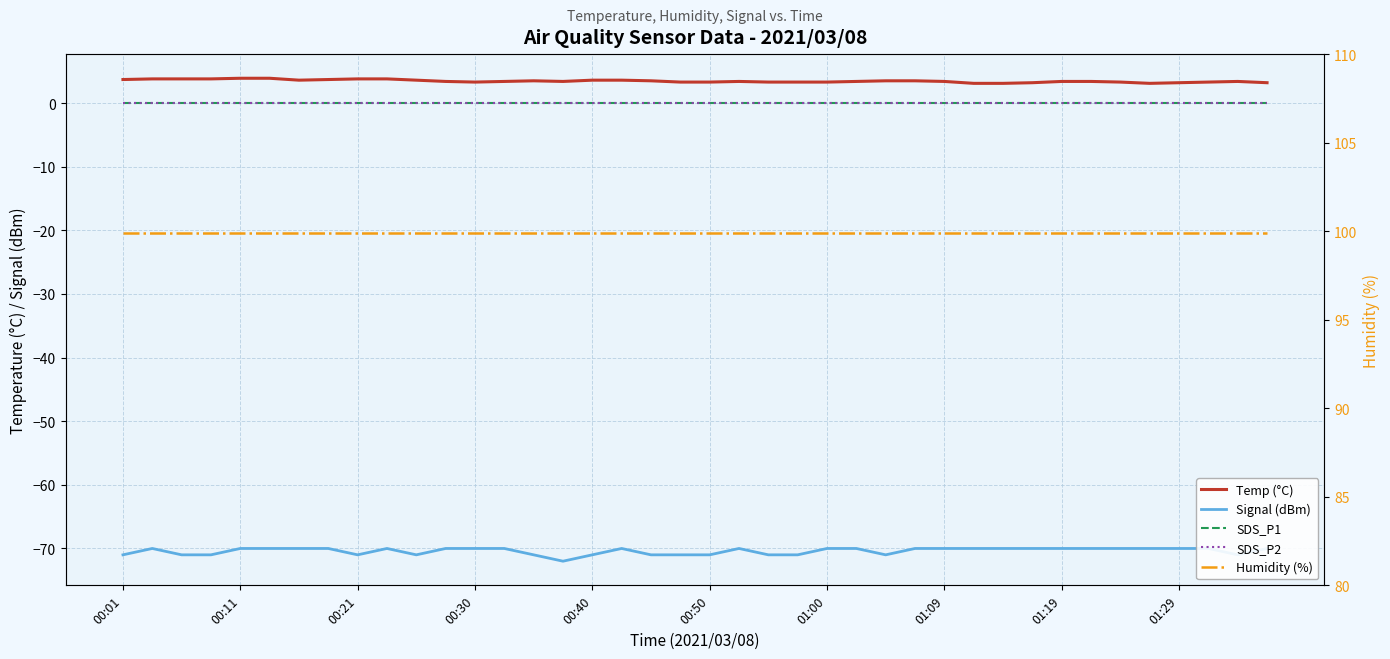

How many series are shown in this chart?

5